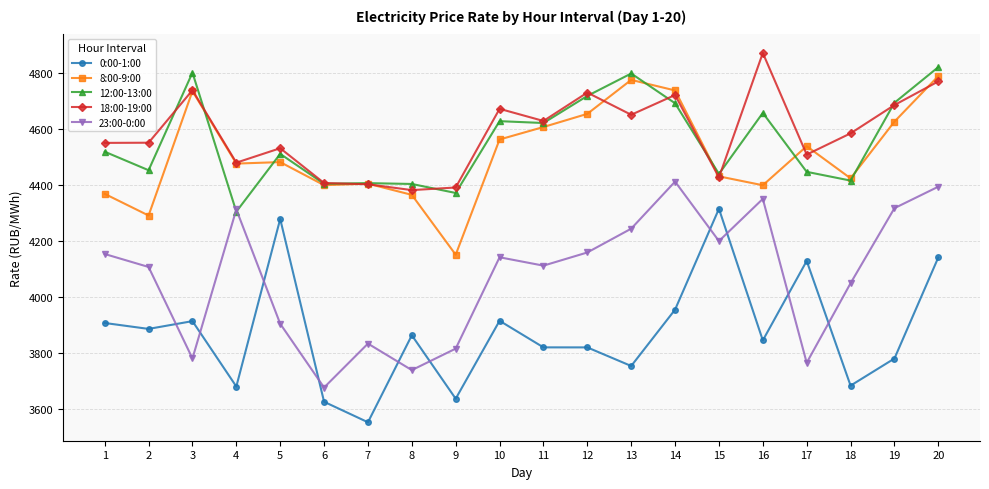

Which series has the widest spread of values?

0:00-1:00